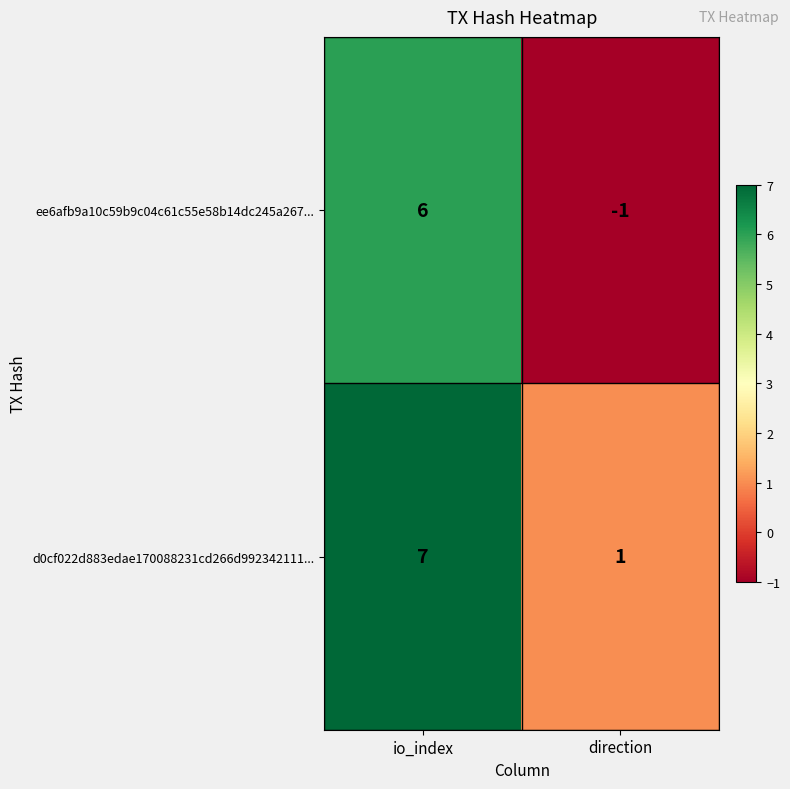

What is the sum of the ee6afb9a10c59b9c04c61c55e58b14dc245a267... values at direction and io_index?

5